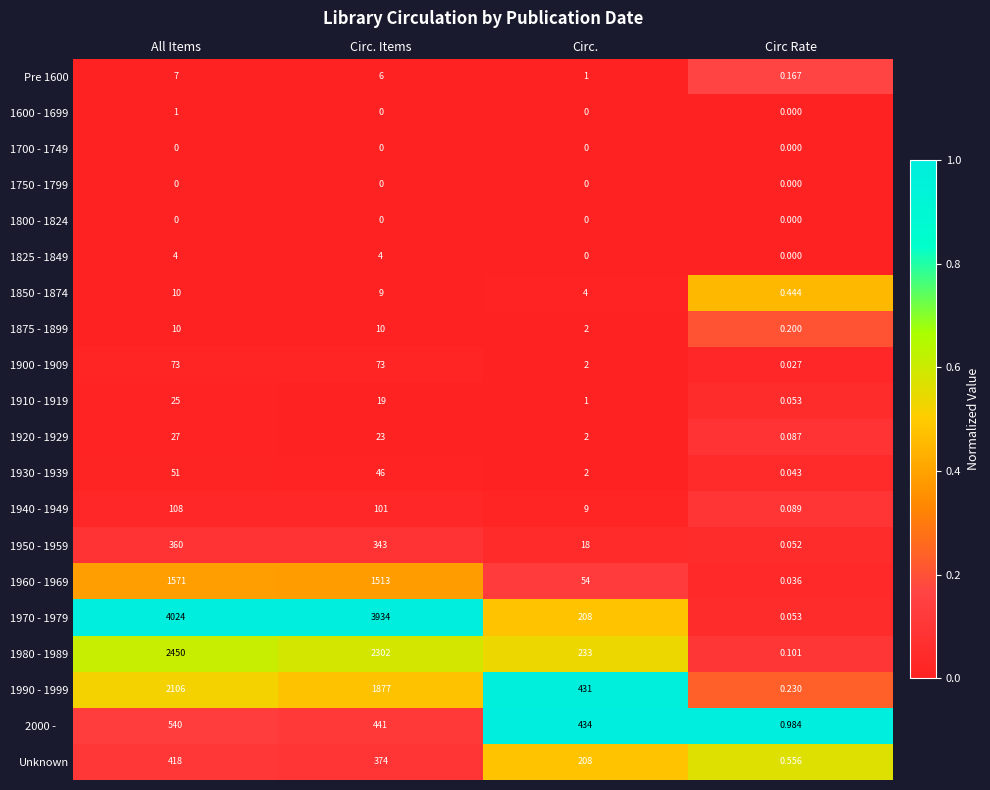

At which label is 1920 - 1929 closest to 13?

Circ. Items